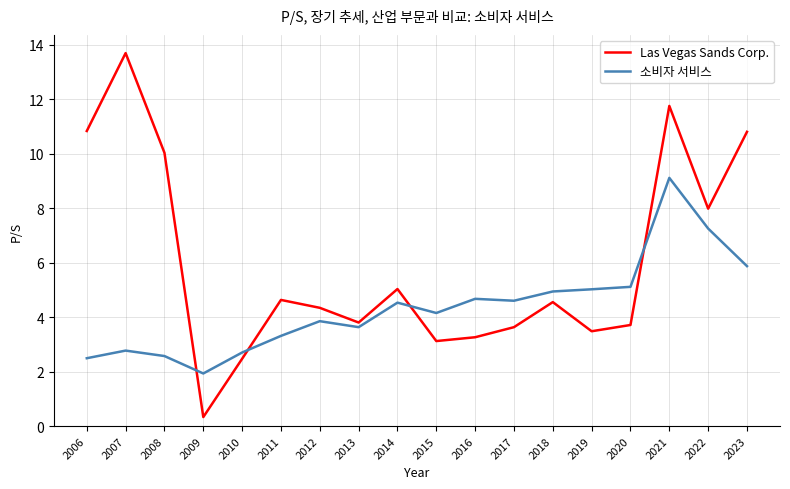

How many interior local peaks does the Las Vegas Sands Corp. series have?

5